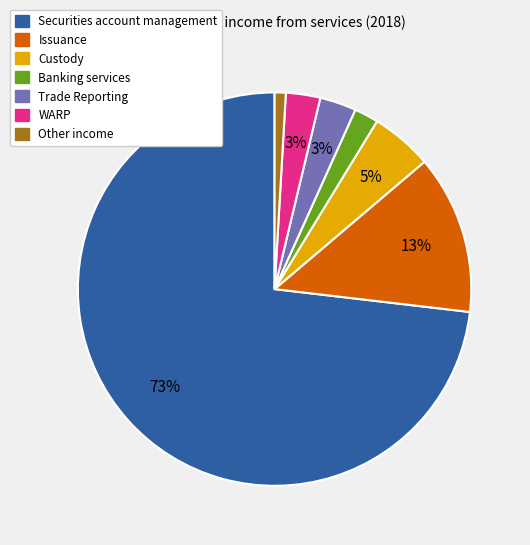

What is the ratio of the value at Other income to the value at Banking services?

0.5